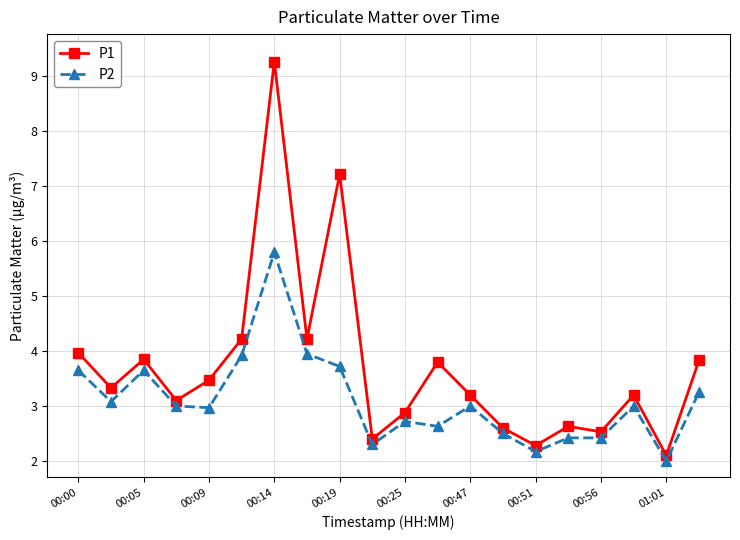

True or false: P1 has more than 0 interior local peaks.

True